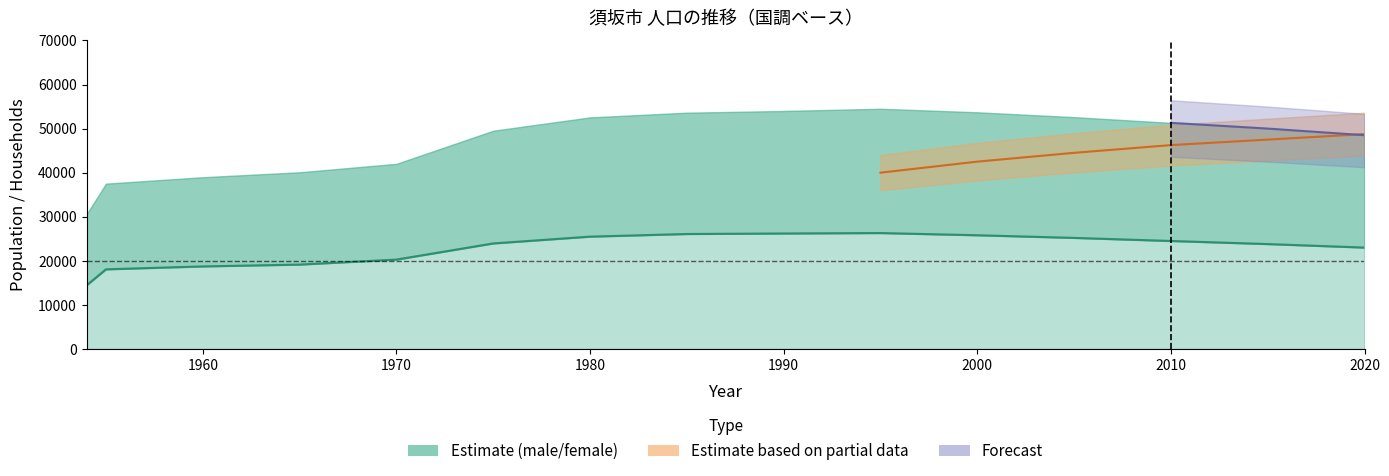

The value of households at 1995 is 6183. True or false?

False